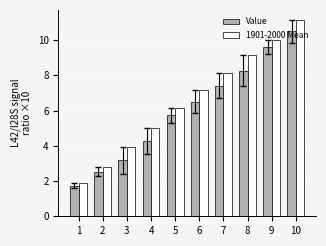

How many values in the Value series are below 6?

5